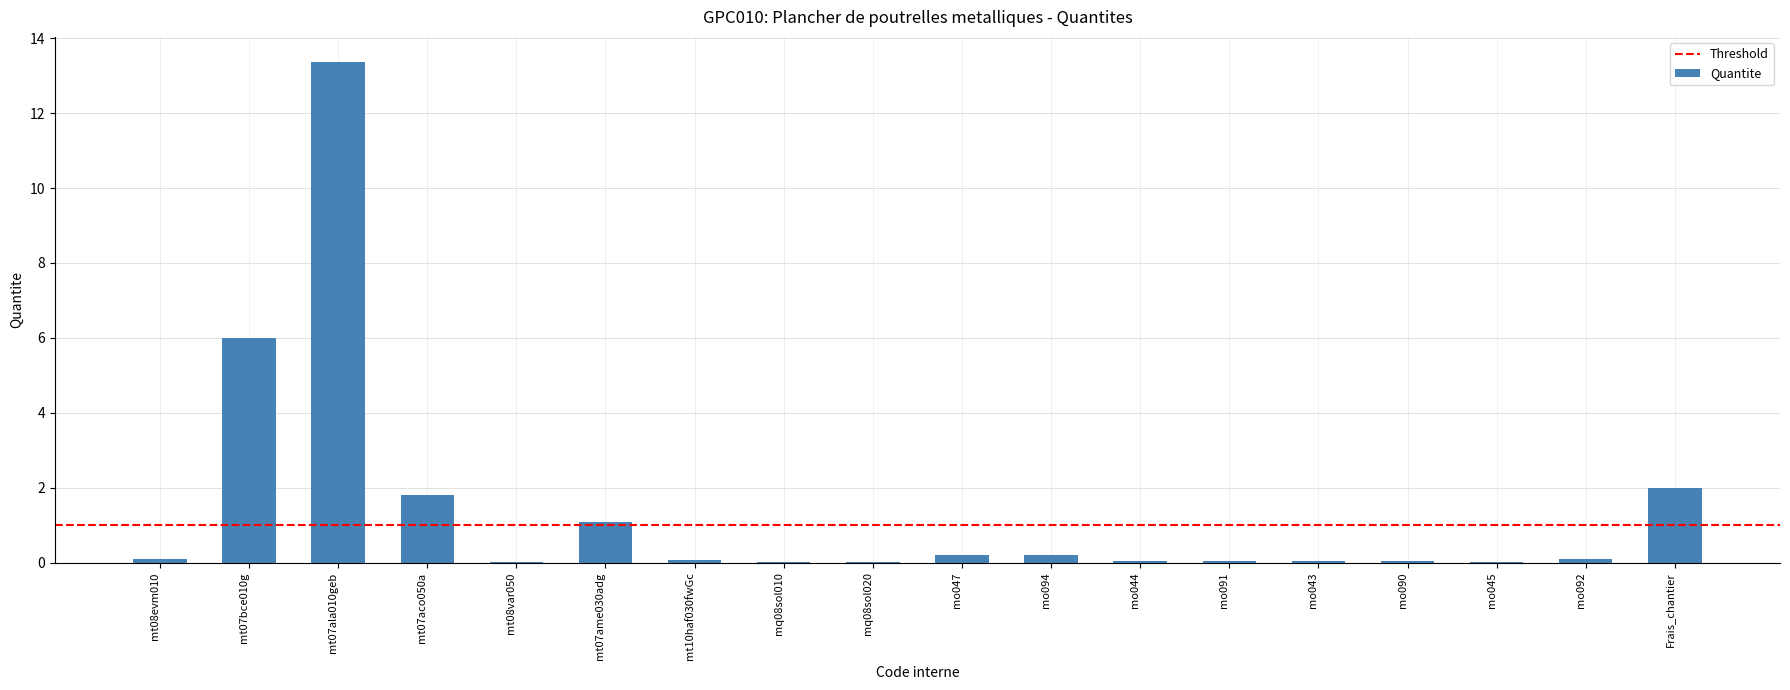

What is the sum of all values?

25.2